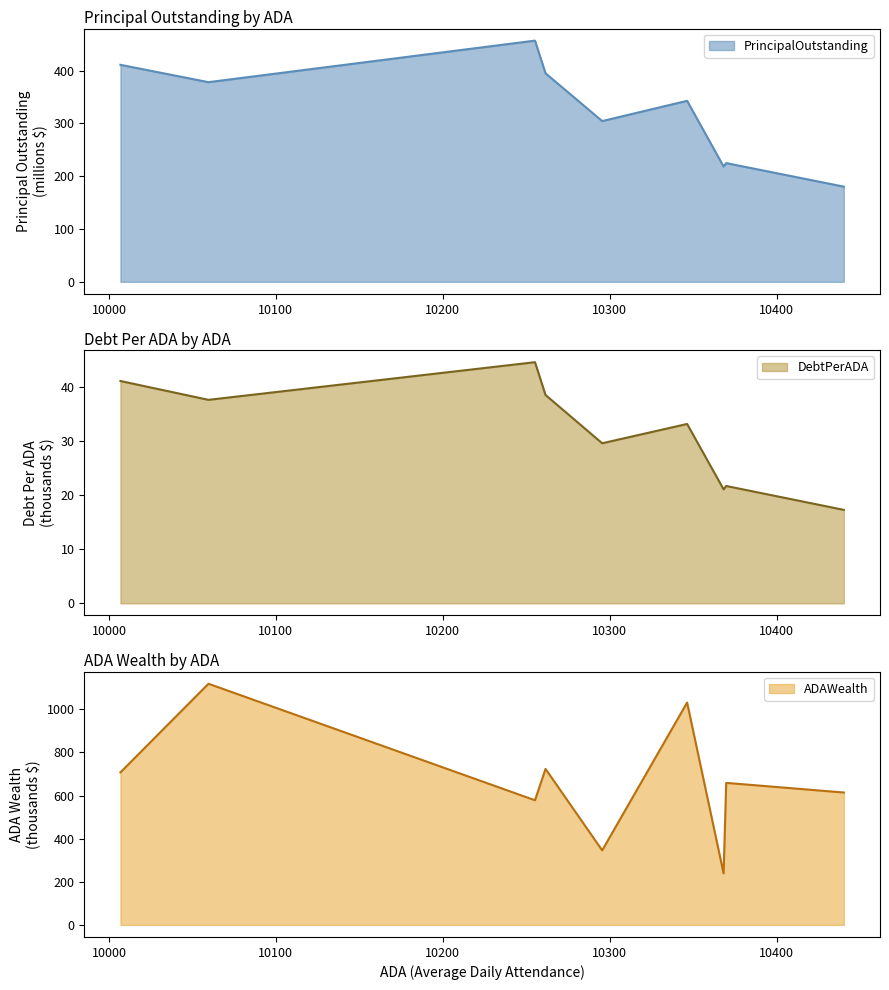

How many lines are shown in the chart?

3